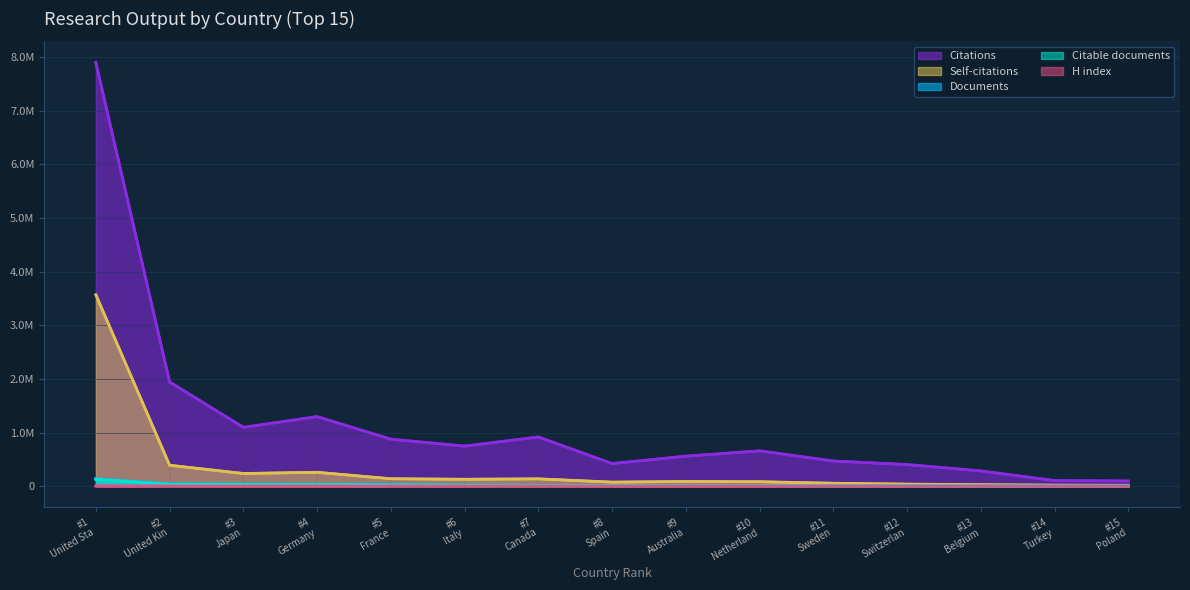

At how many categories does at least one series exceed 3594962?

1